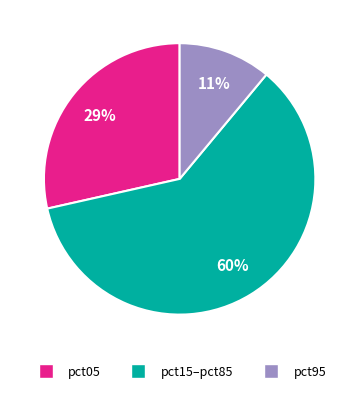

Is there a majority slice in this chart?

Yes